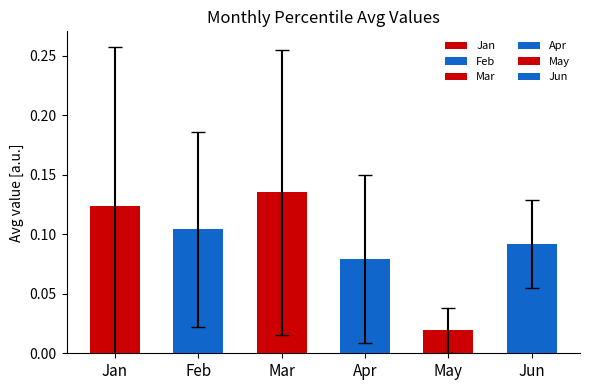

True or false: Mar has a value of 0.1 at pct65.

True